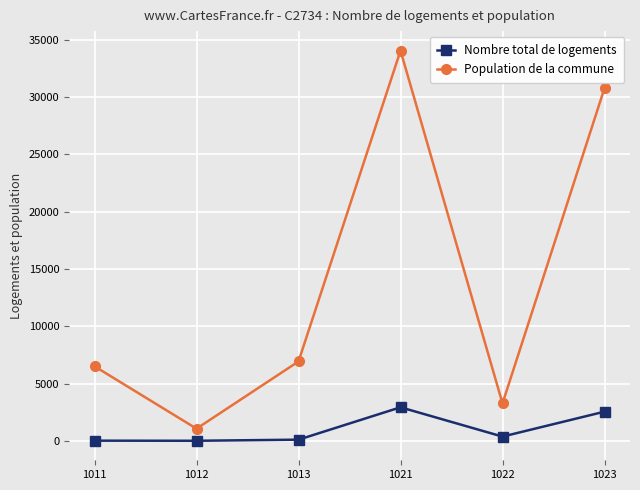

What is the highest value of the Nombre total de logements series?

2938